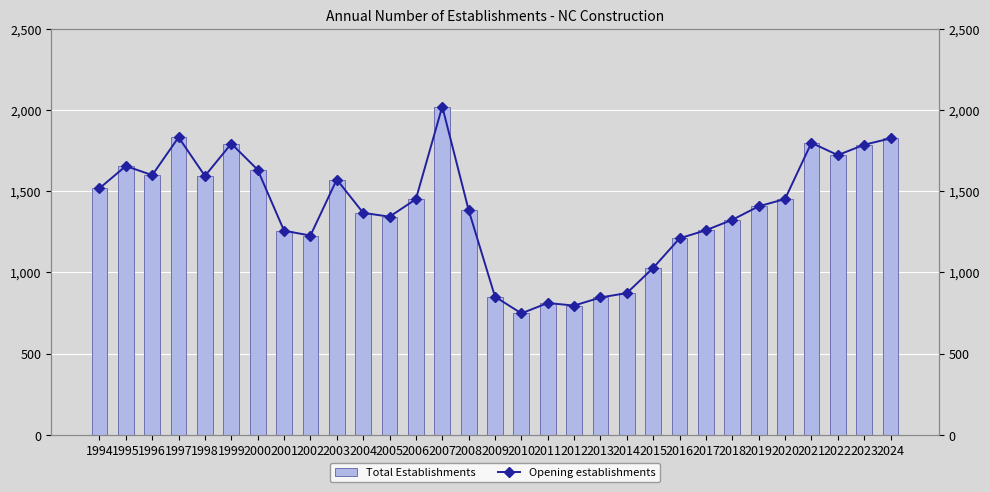

Between 2006 and 2024, which series saw the biggest shift?

Total Establishments